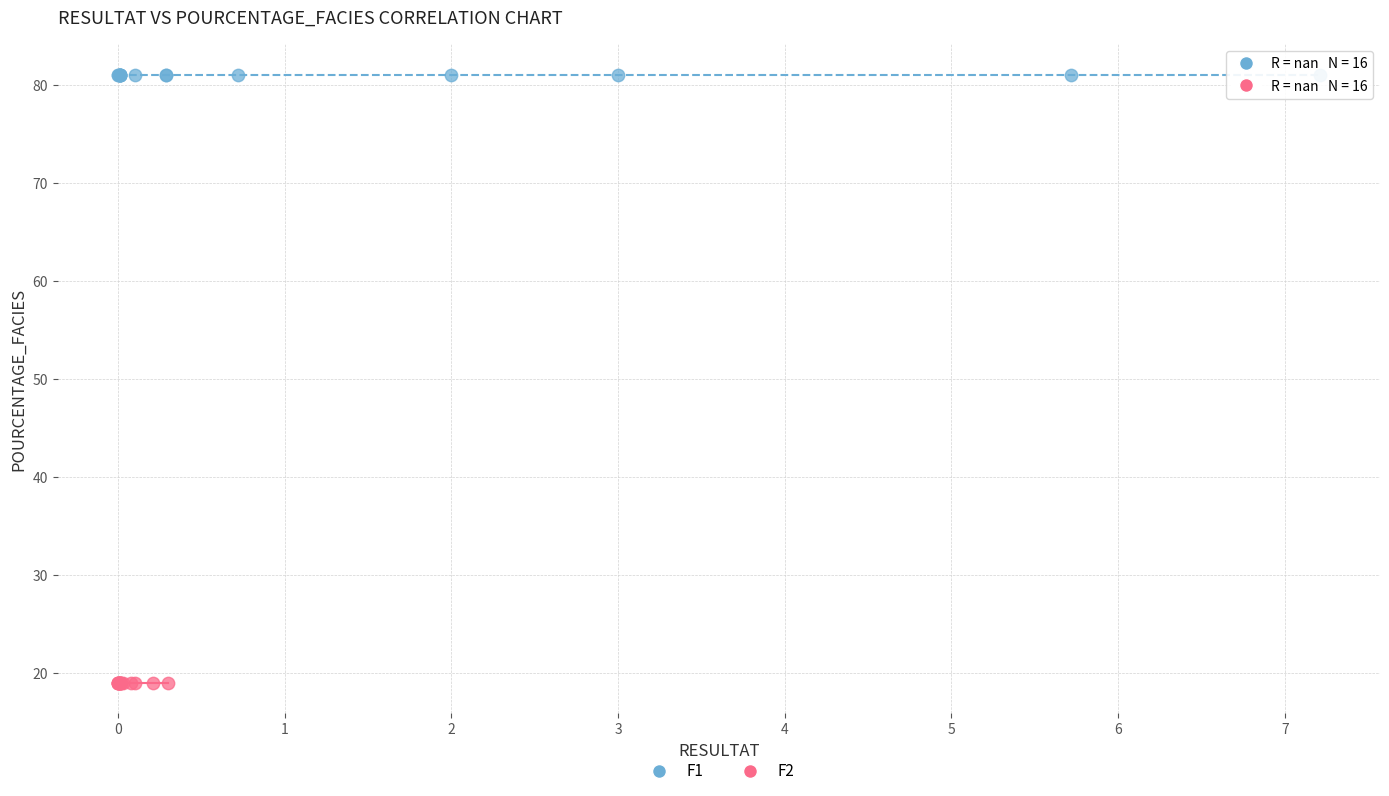

What are all the series names shown in the legend?

F1, F2